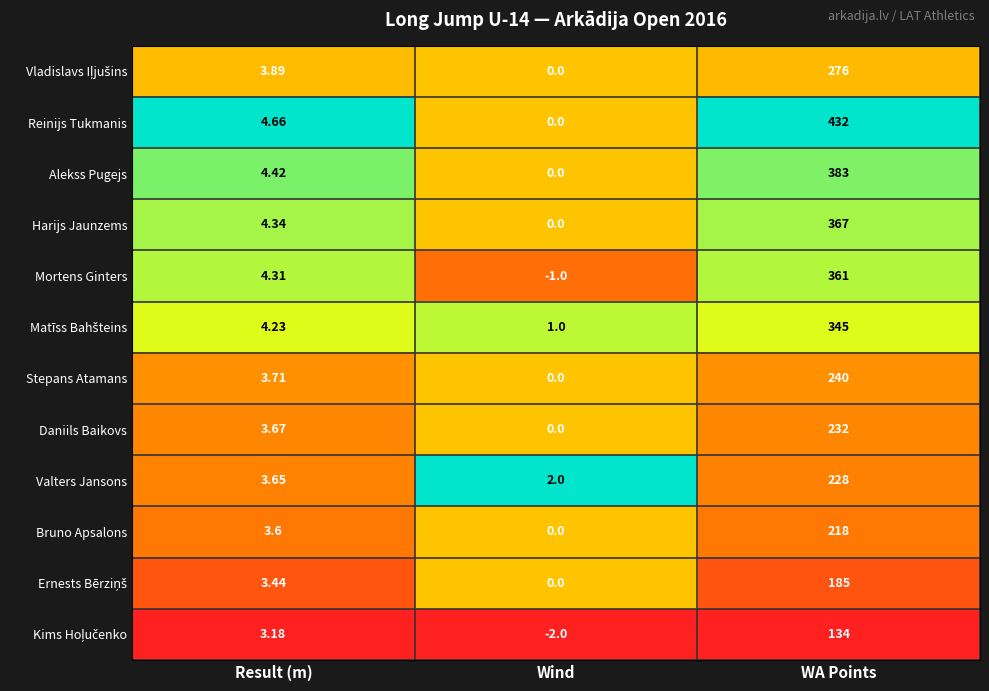

Between Wind and WA Points, which series saw the biggest shift?

Reinijs Tukmanis